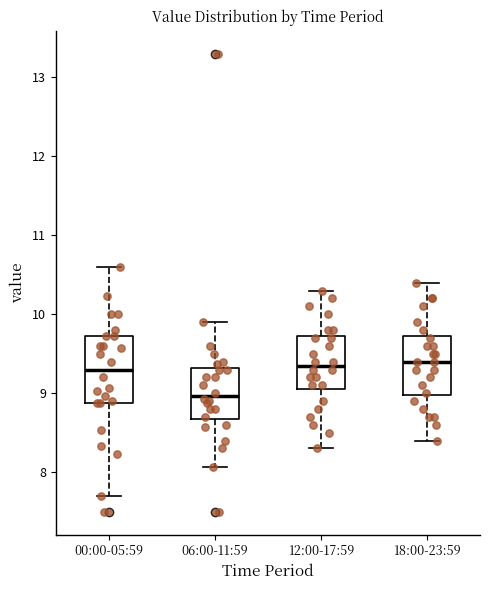

Which box is the tallest, from its lower edge to its upper edge?

00:00-05:59